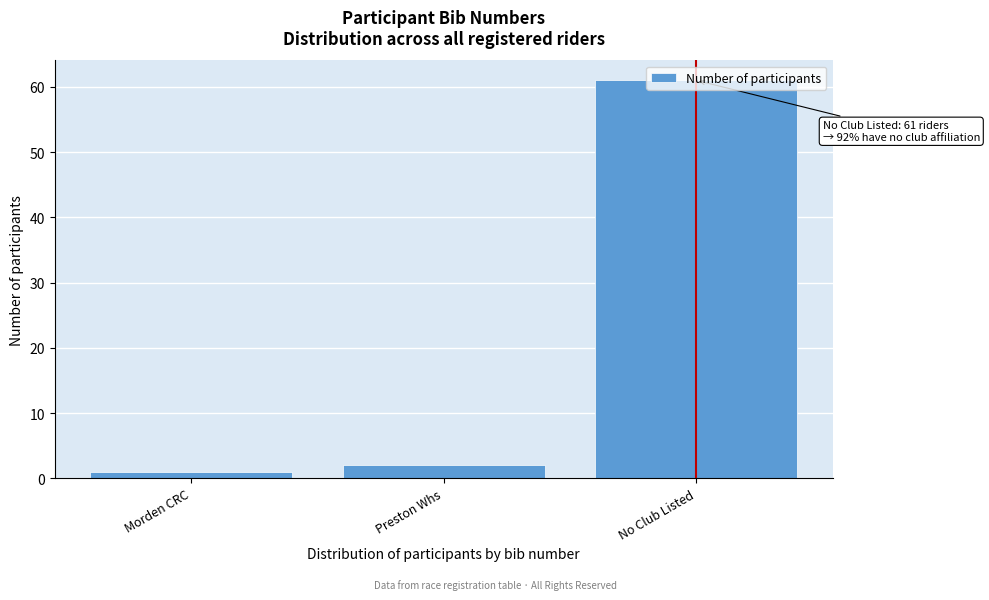

What is the difference between the maximum and second lowest values?

59